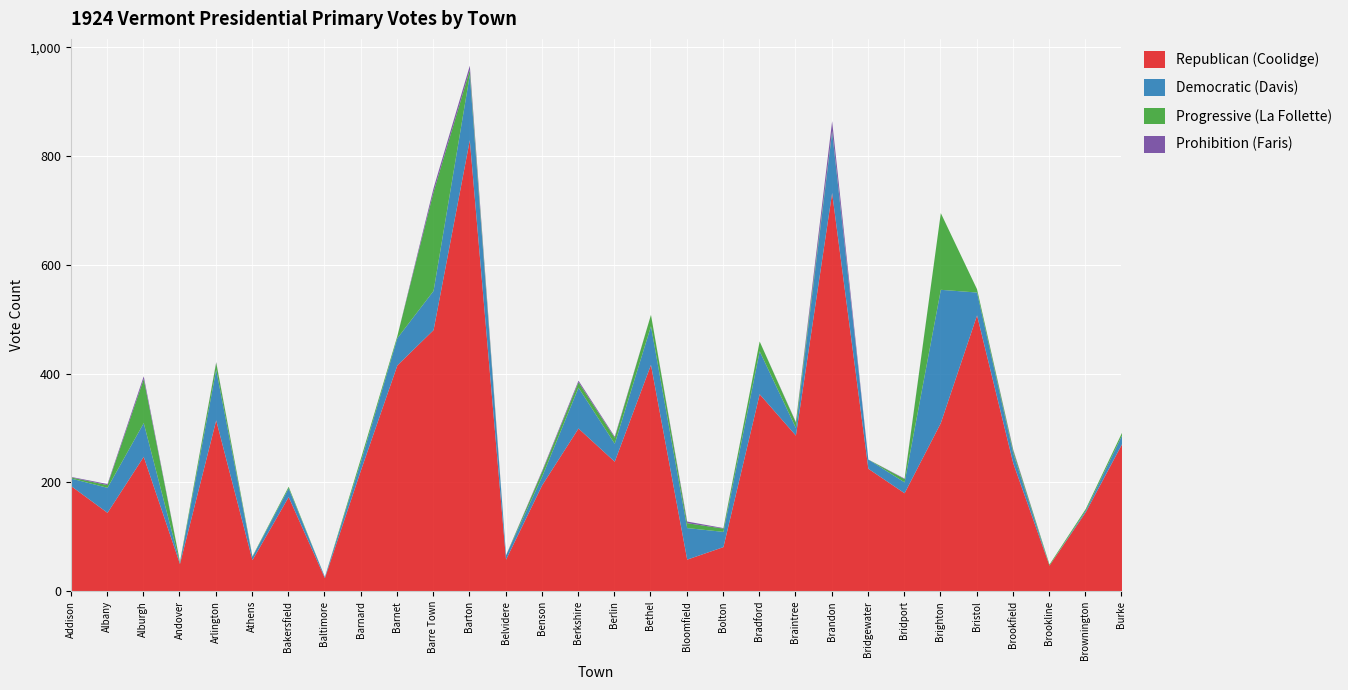

True or false: Progressive (La Follette) has a value of 2 at Brandon.

True